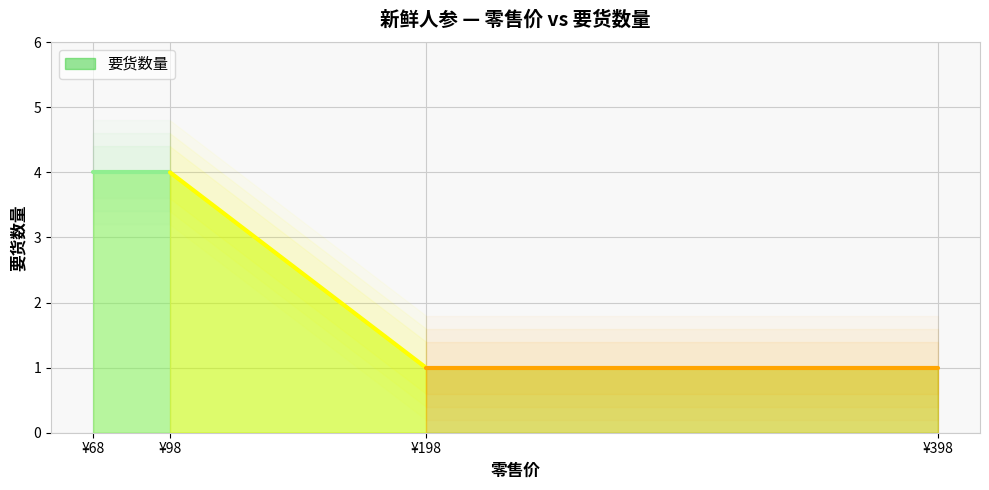

At which category does the chart reach its minimum across all series?

198